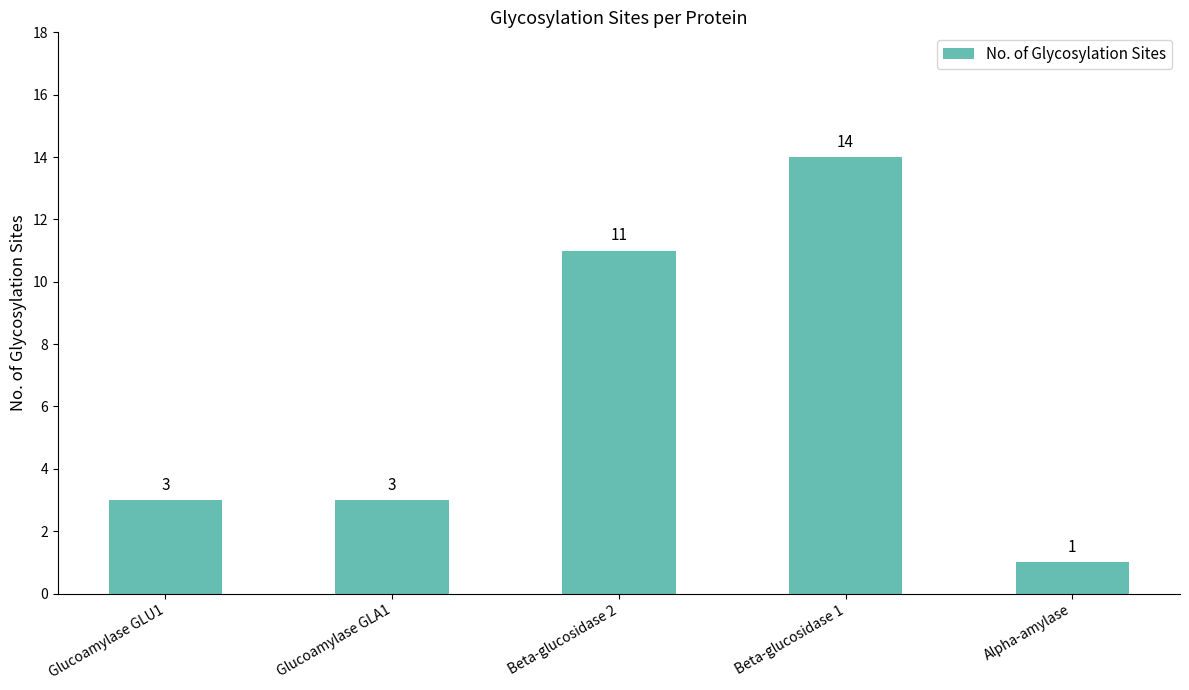

Which has a higher value, Beta-glucosidase 2 or Beta-glucosidase 1?

Beta-glucosidase 1